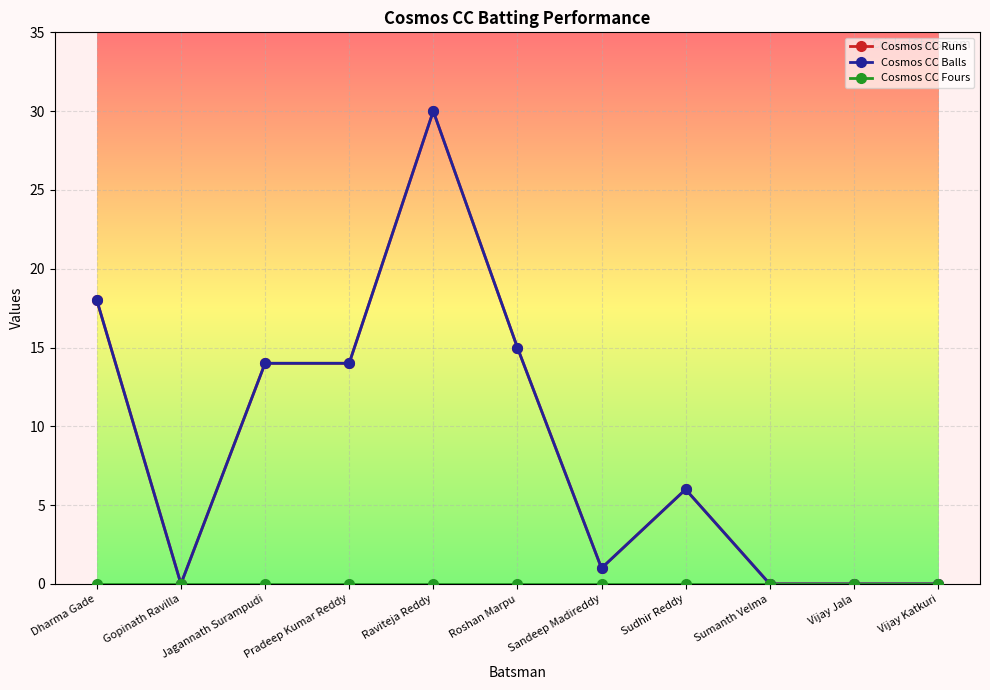

True or false: Cosmos CC Runs and Cosmos CC Fours cross at least once.

False